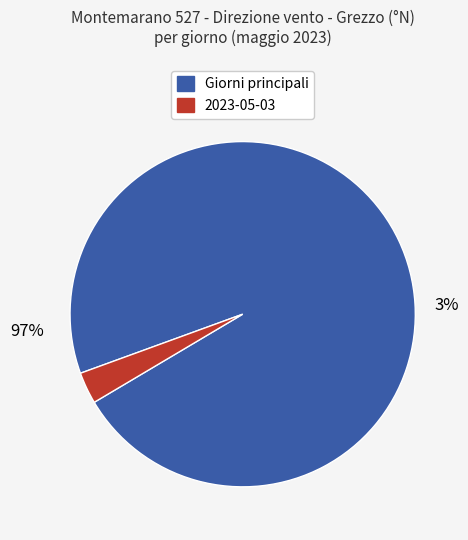

To the nearest percent, what percentage of the pie is 2023-05-03?

3%